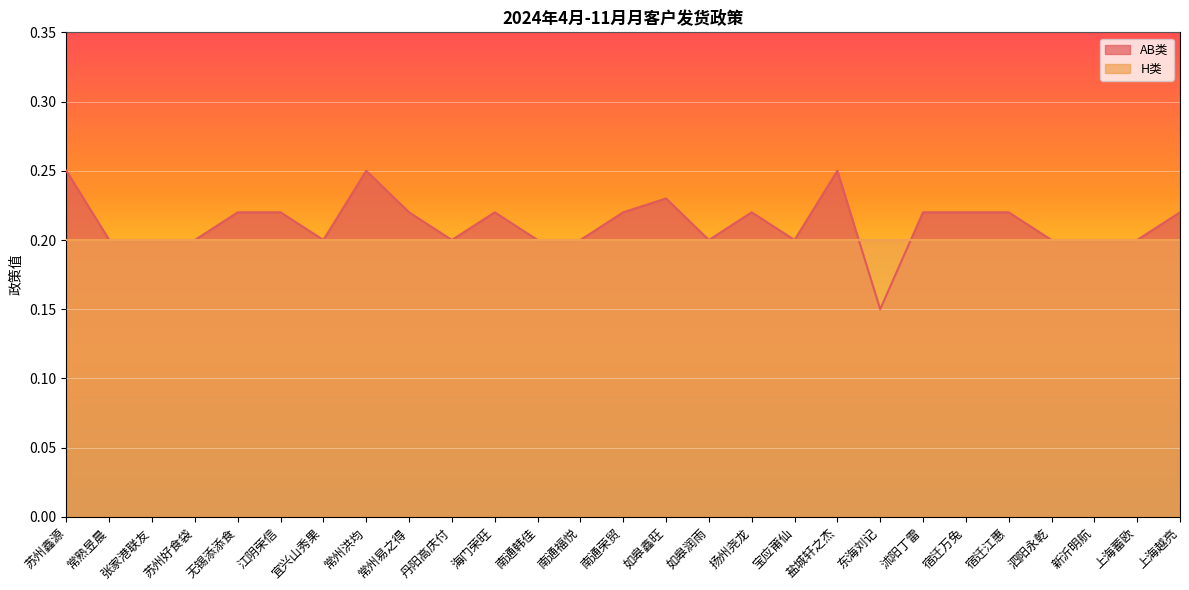

What is the smallest value displayed?

0.1